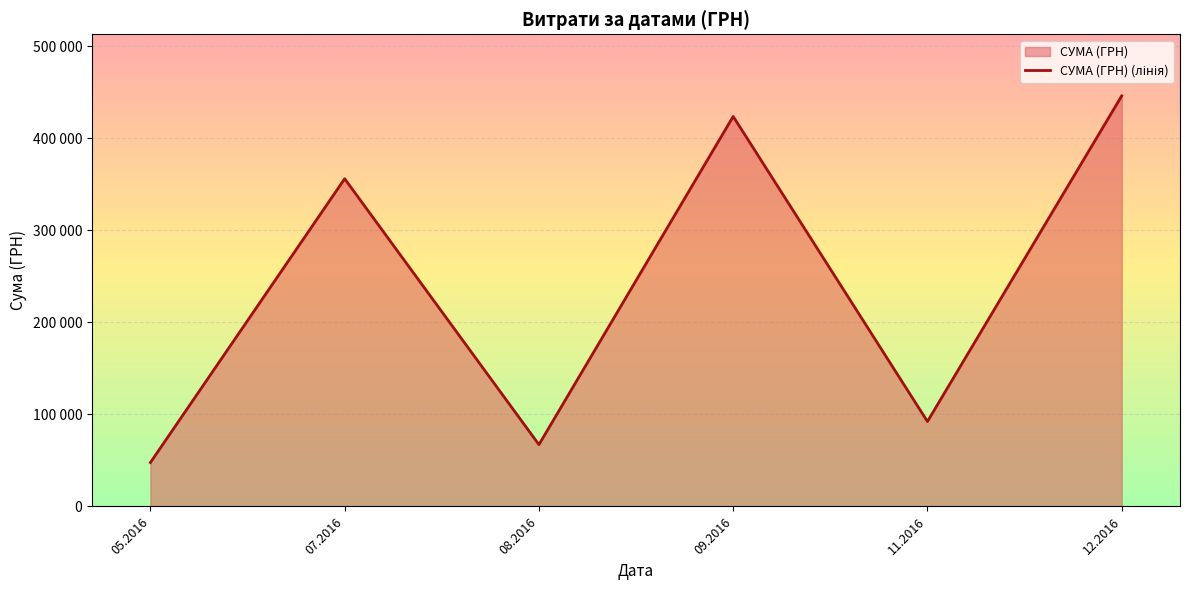

Where is the data nearest to the value 247018?

07.2016